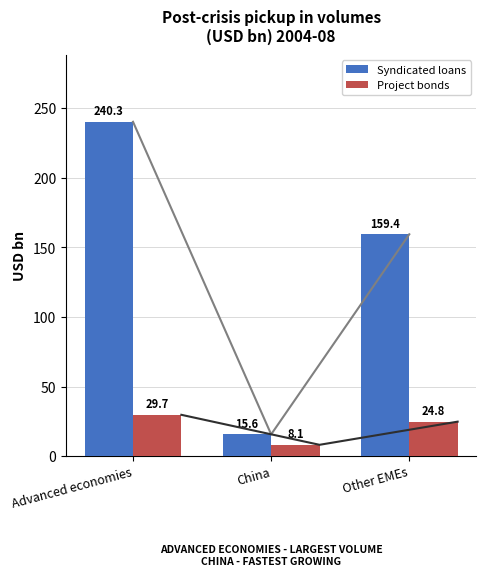

Where is Syndicated loans nearest to the value 127?

Other EMEs